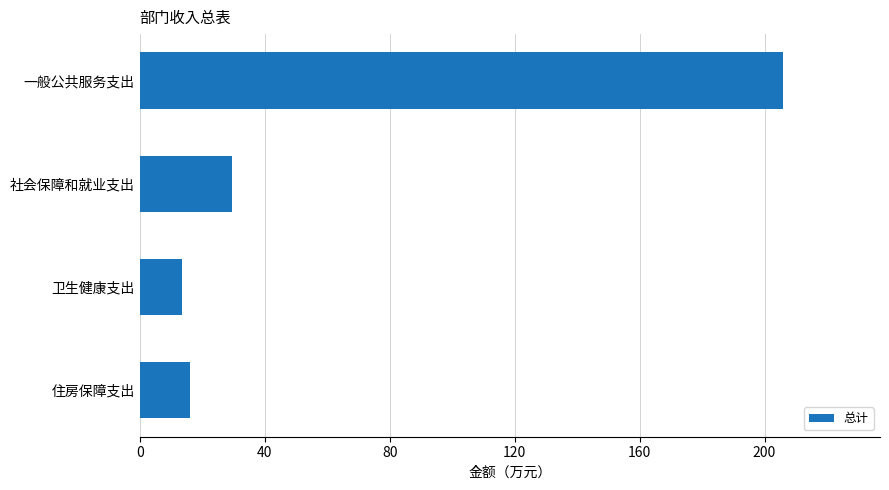

What is the average value?

66.3